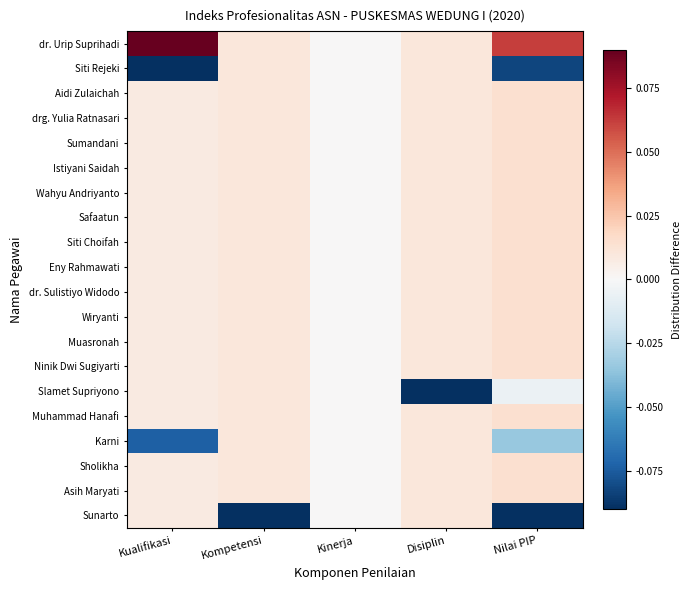

At Kompetensi, list the series in order from smallest to largest.

Sunarto, dr. Urip Suprihadi, Siti Rejeki, Aidi Zulaichah, drg. Yulia Ratnasari, Sumandani, Istiyani Saidah, Wahyu Andriyanto, Safaatun, Siti Choifah, Eny Rahmawati, dr. Sulistiyo Widodo, Wiryanti, Muasronah, Ninik Dwi Sugiyarti, Slamet Supriyono, Muhammad Hanafi, Karni, Sholikha, Asih Maryati